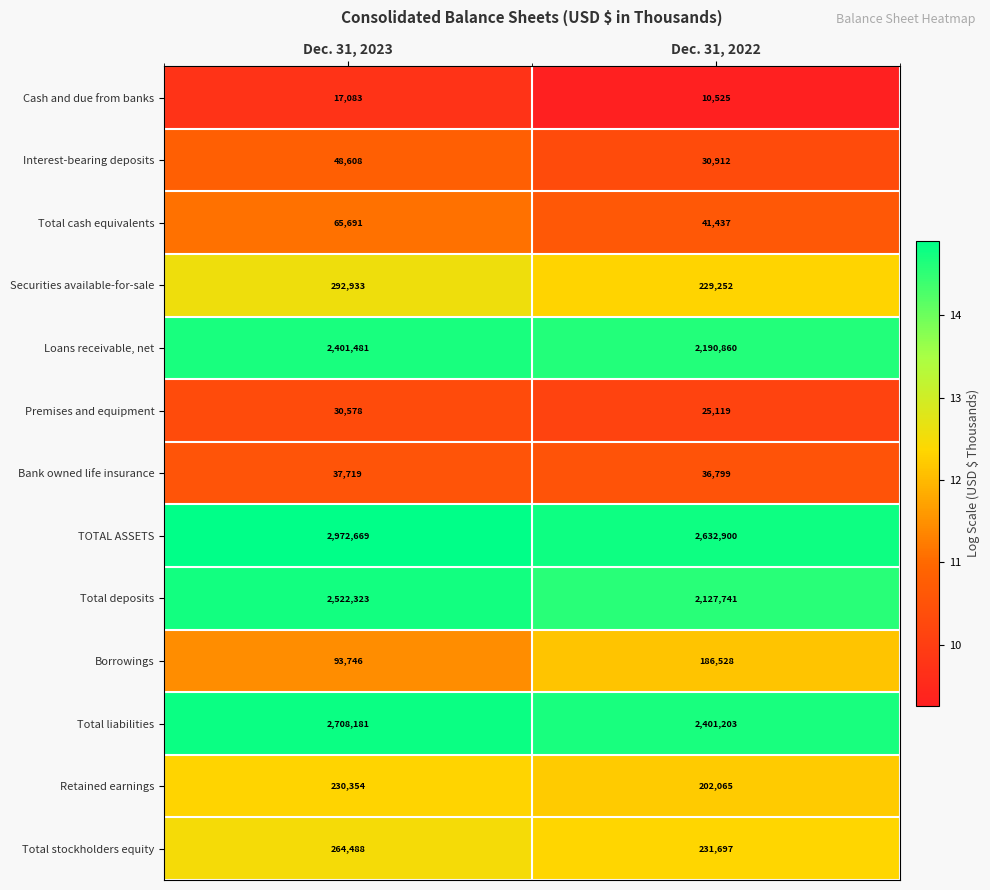

At which label is TOTAL ASSETS closest to 2802784?

Dec. 31, 2022